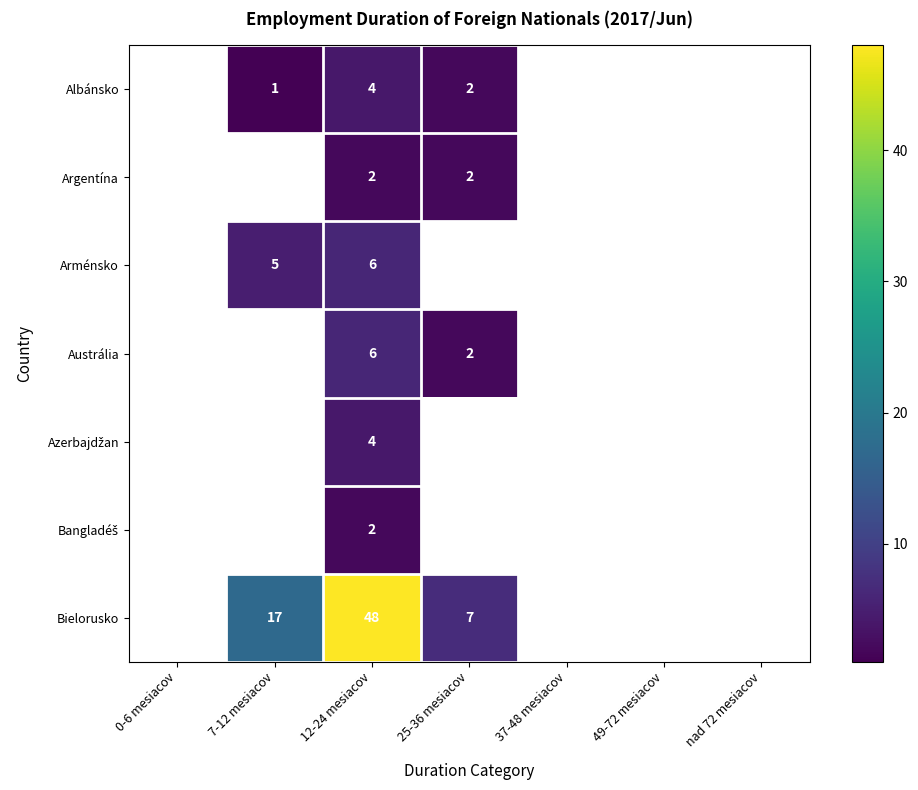

True or false: Bielorusko has a value of 17 at 7-12 mesiacov.

True